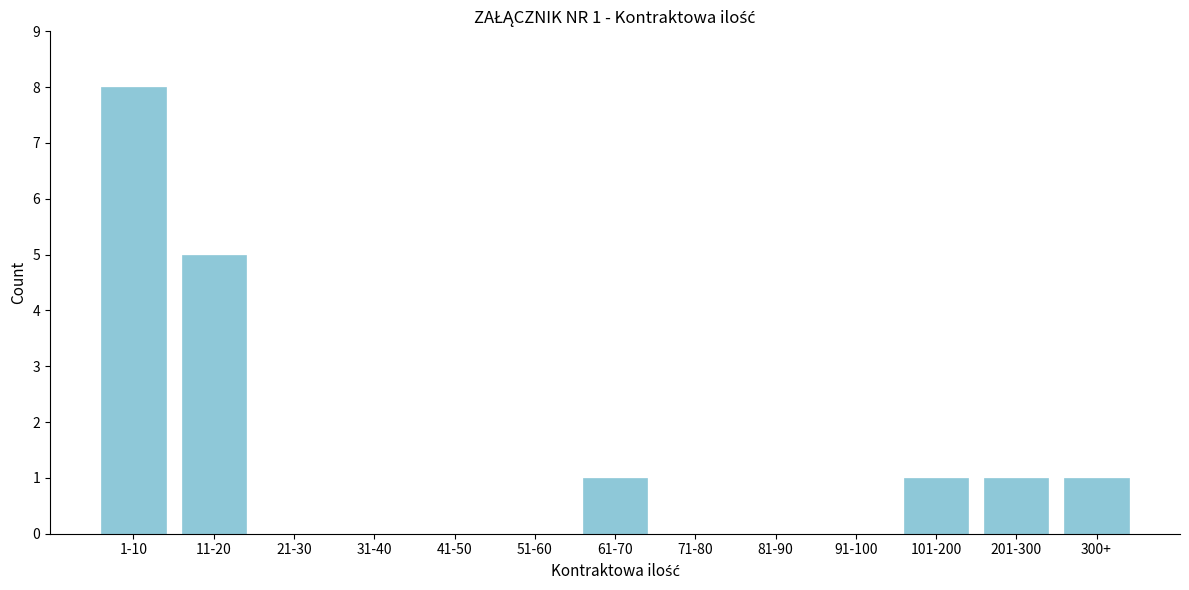

Reading right to left, extract all data points from this chart.

300+=1	201-300=1	101-200=1	91-100=0	81-90=0	71-80=0	61-70=1	51-60=0	41-50=0	31-40=0	21-30=0	11-20=5	1-10=8